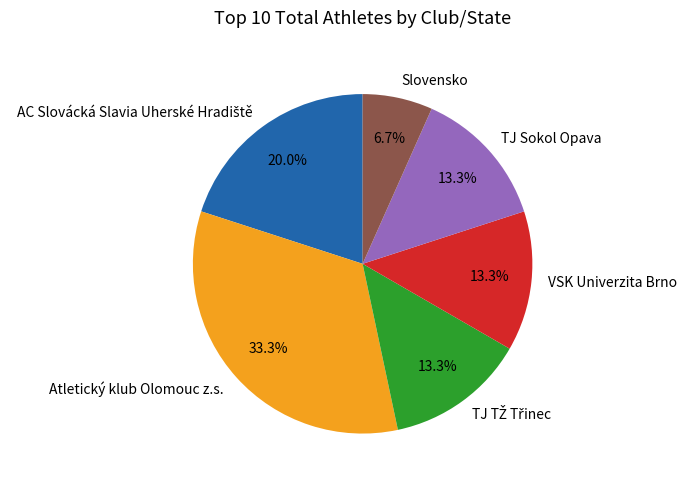

What portion of the pie excludes VSK Univerzita Brno?

86.7%